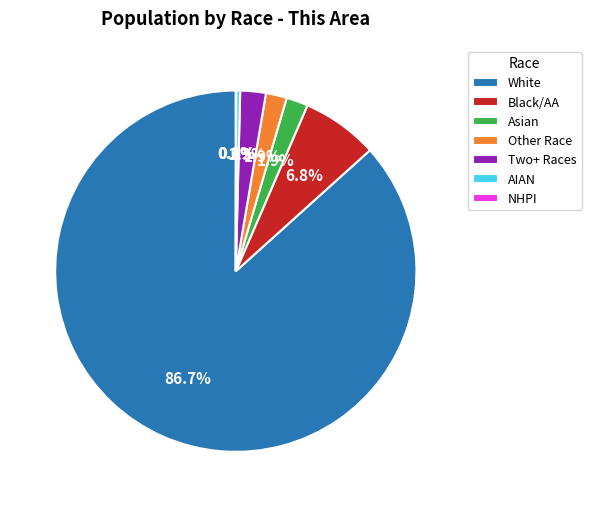

Which category has the biggest portion of the pie?

White